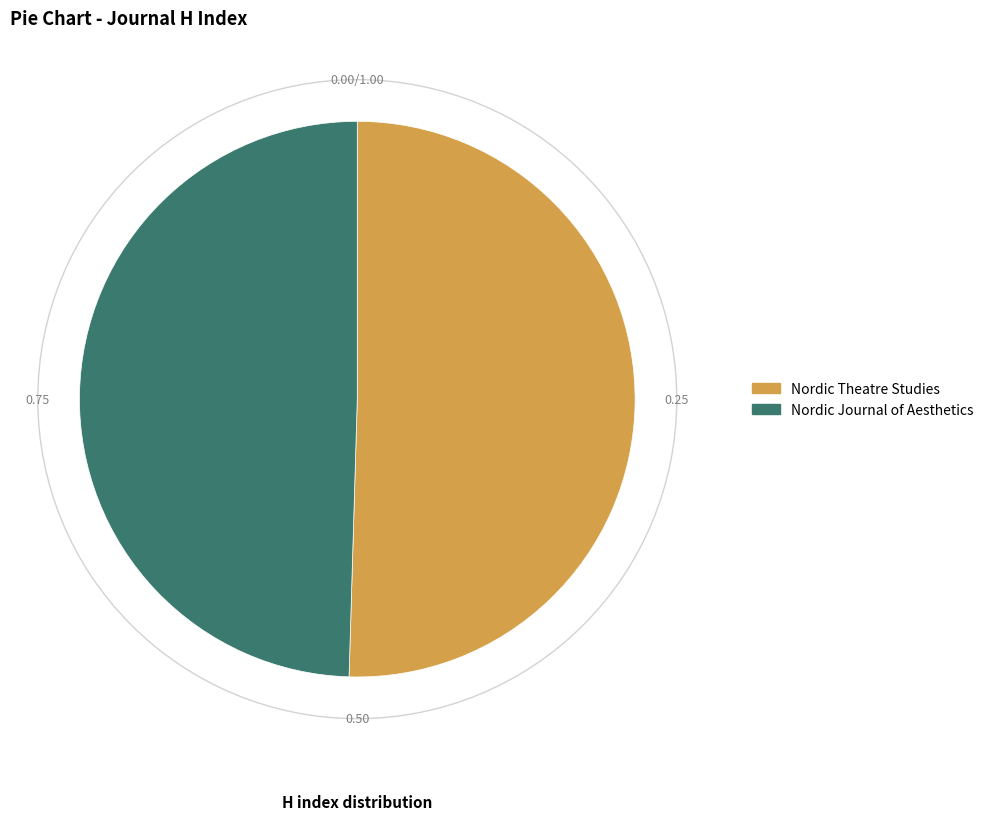

Which category accounts for the majority?

Nordic Theatre Studies